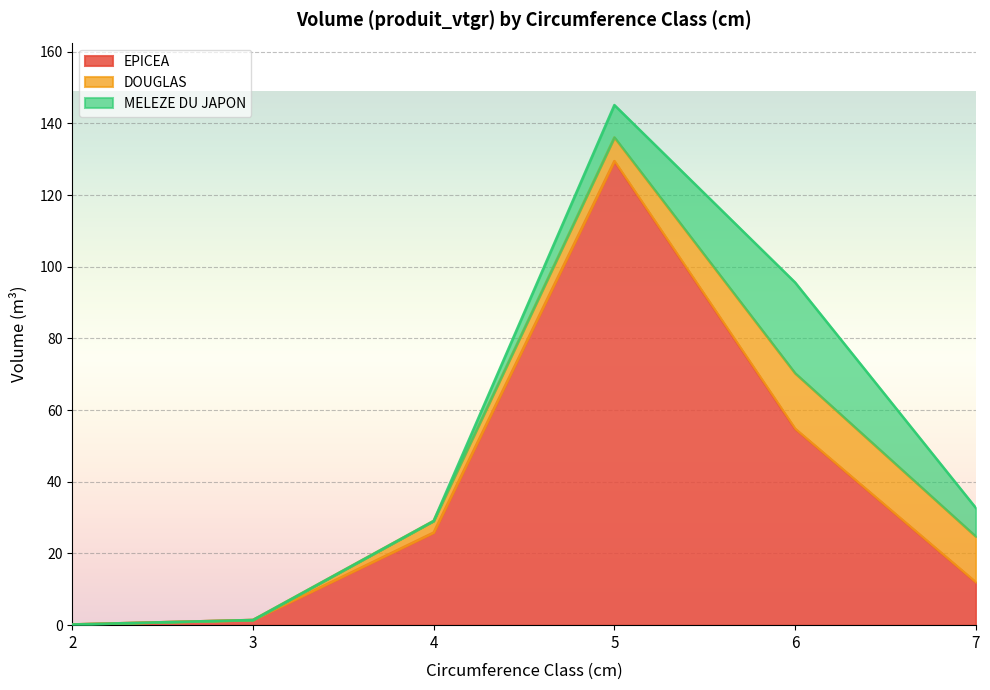

What is the highest value of the DOUGLAS series?

15.5